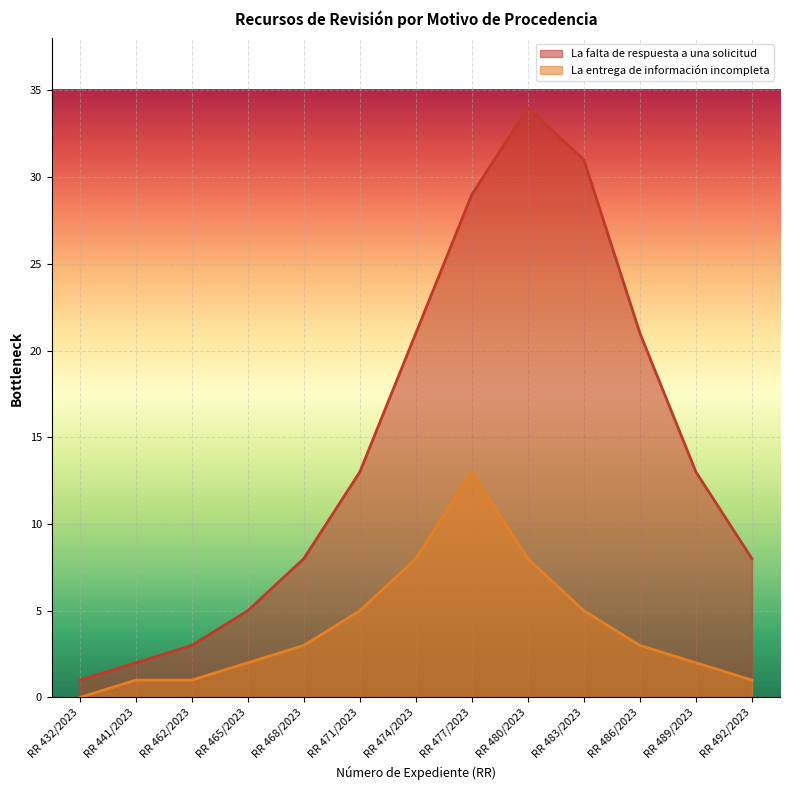

What is the value of the La entrega de información incompleta point at the 7th from the left?

8